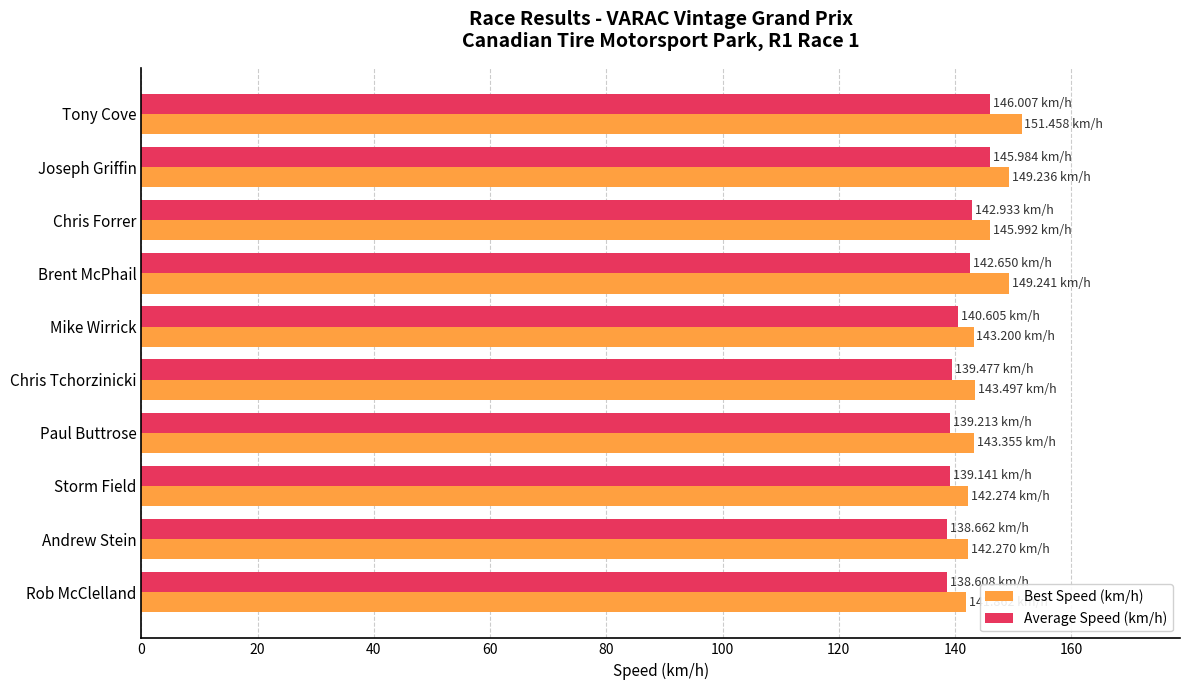

What is the difference between the Best Speed (km/h) values at Chris Forrer and Tony Cove?

5.5